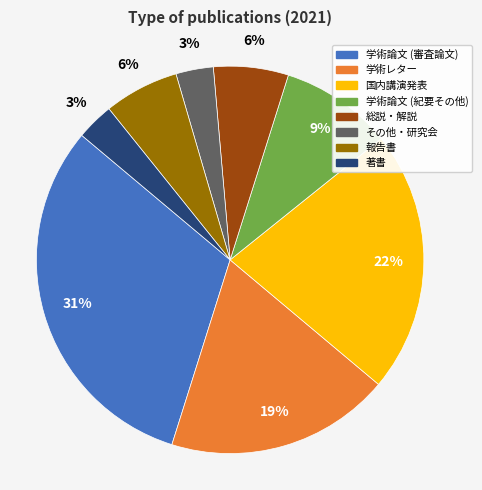

Combined, do 総説・解説 and 学術レター account for over 50%?

No